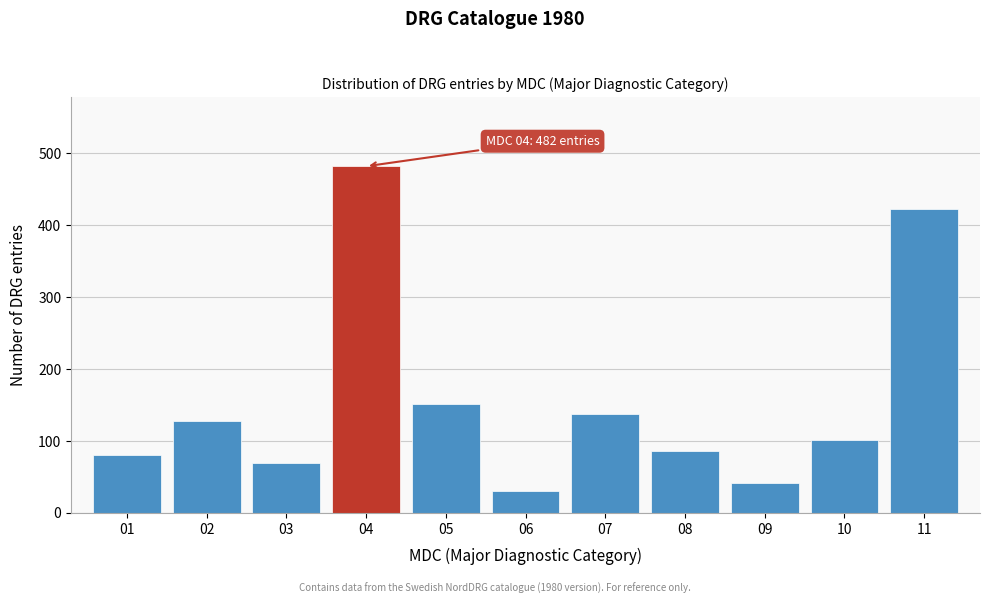

Reading right to left, what are all the values shown in this chart?

422	101	42	86	137	30	151	482	70	128	81